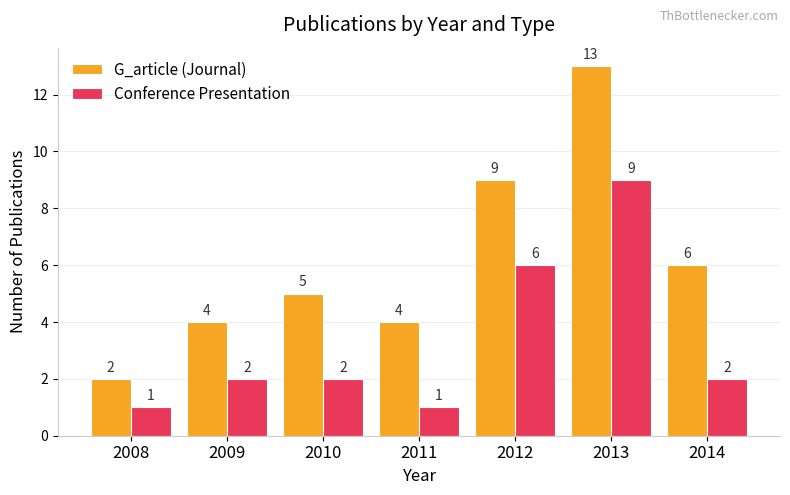

What is the total value across all series at 2012?

15